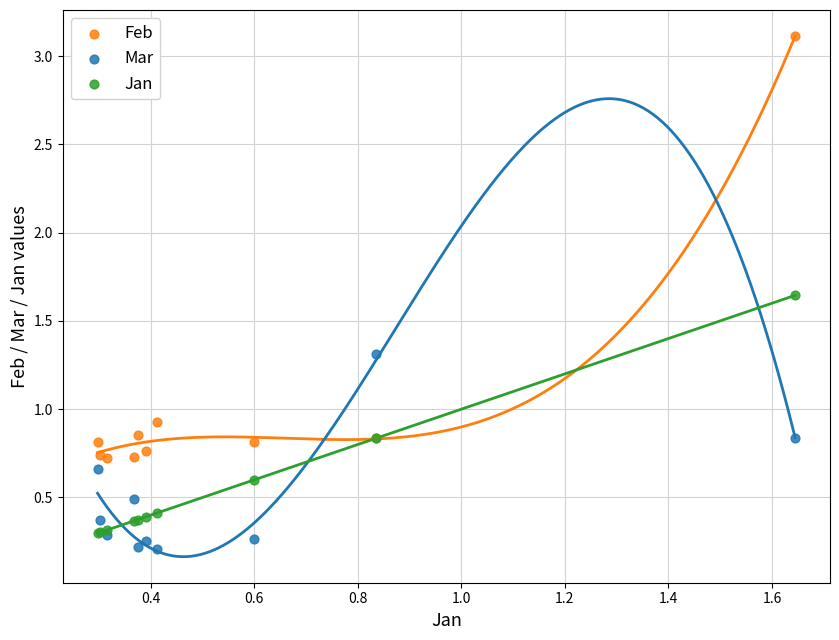

What are all the series names shown in the legend?

Feb, Mar, Jan